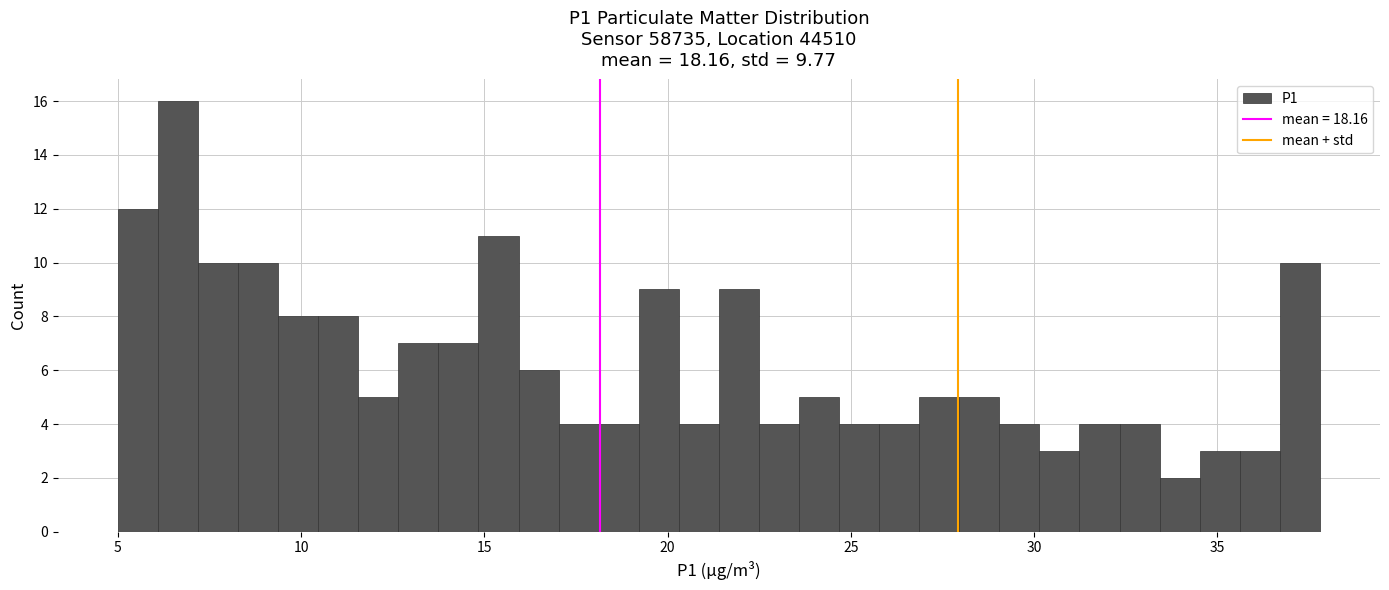

Around what value on the x-axis is the tallest bar? Give the approximate position of its centre, as read against the axis.

6.5